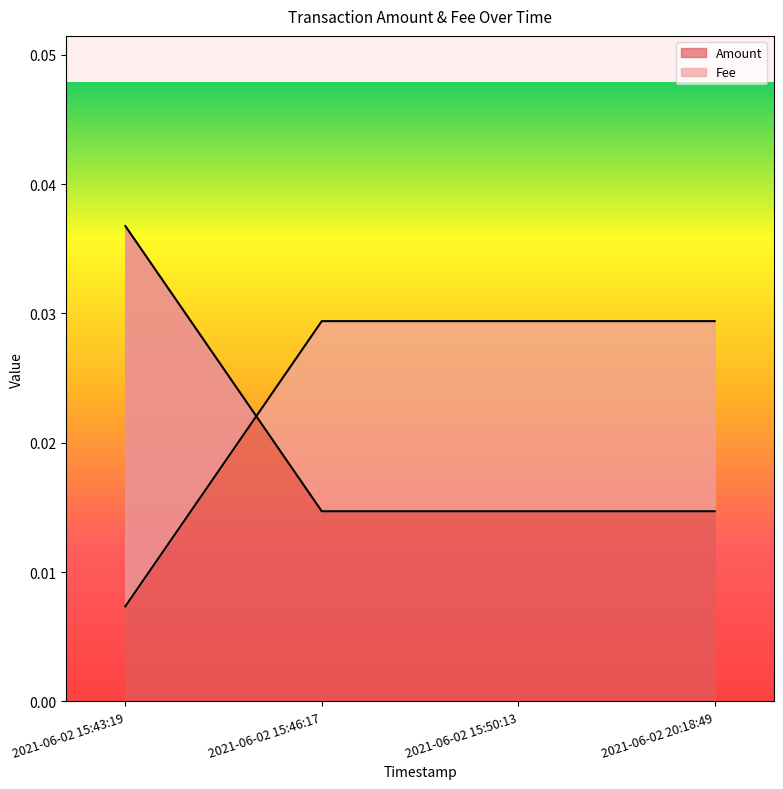

Rank the categories by Amount value from highest to lowest.

2021-06-02 15:43:19, 2021-06-02 15:46:17, 2021-06-02 15:50:13, 2021-06-02 20:18:49